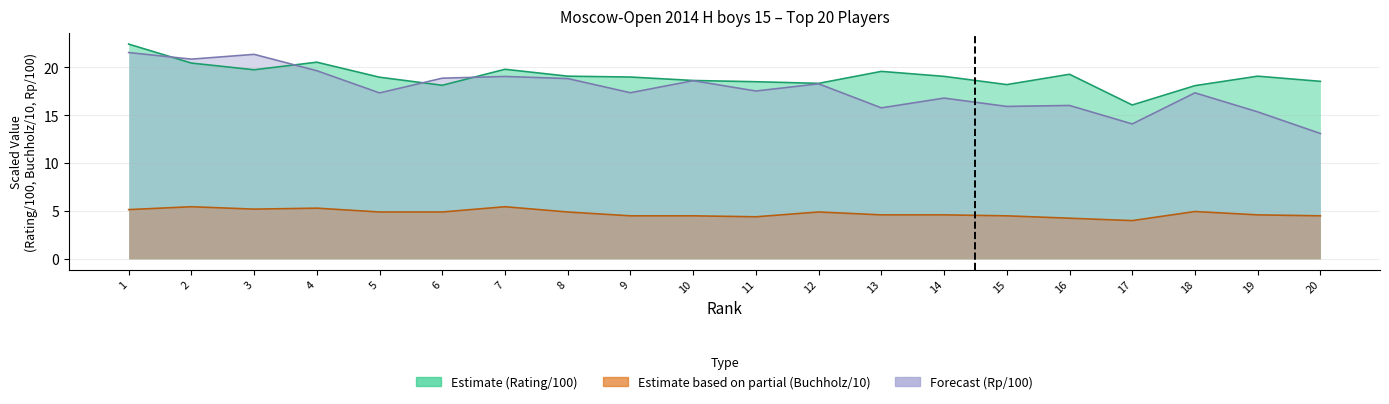

List the series in order of their peak value, lowest first.

Buchholz (Доп1), Rp, Rating (Рейт.)